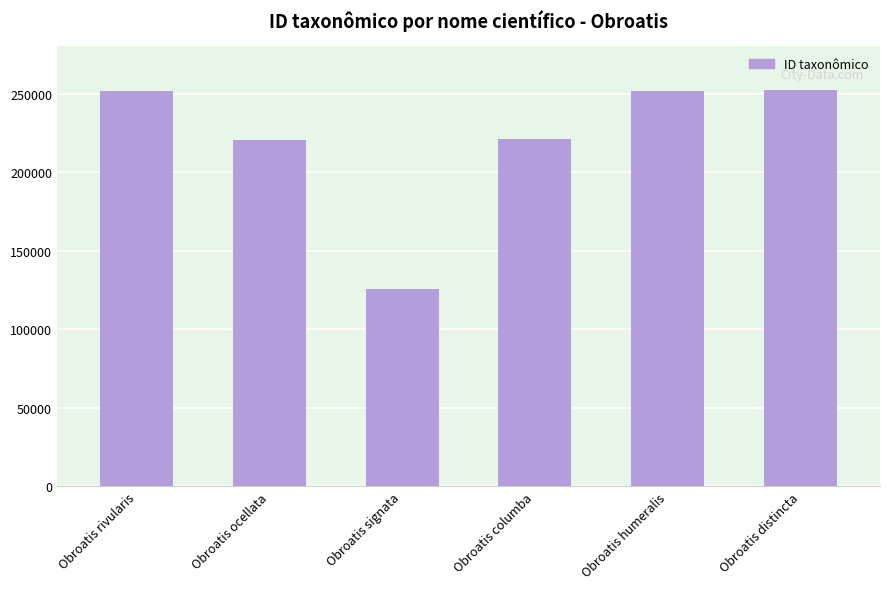

Between Obroatis columba and Obroatis signata, which is larger?

Obroatis columba